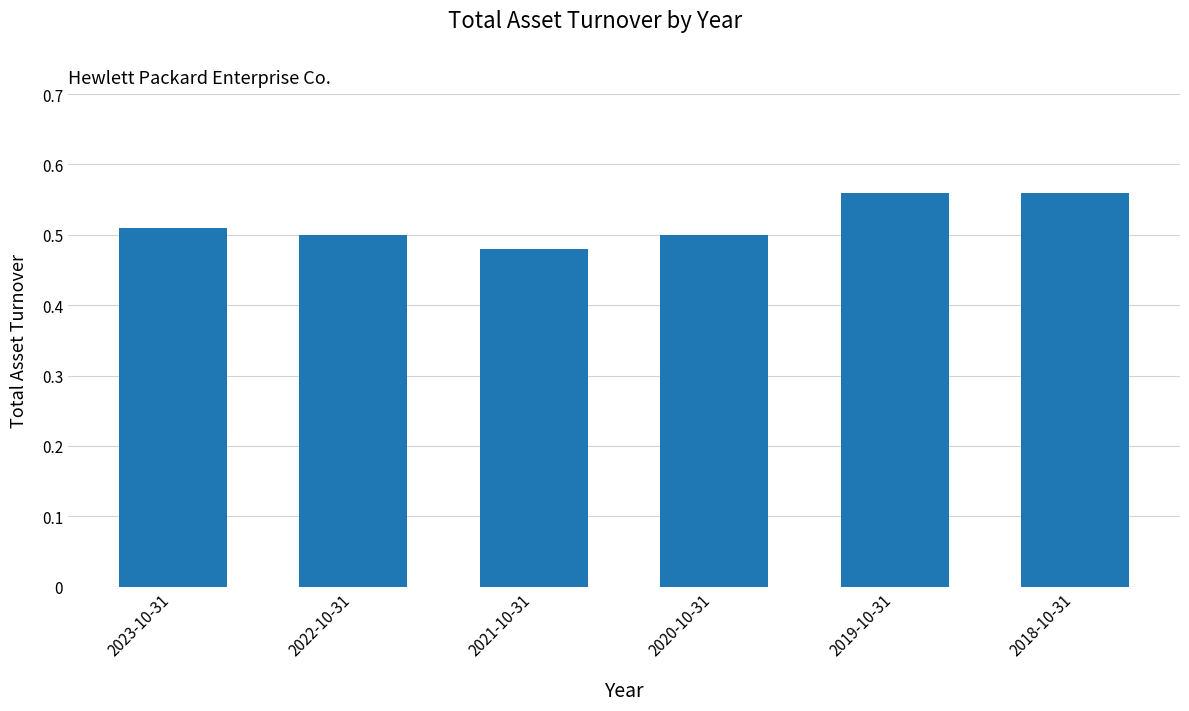

What is the difference between the maximum and second lowest values?

0.1